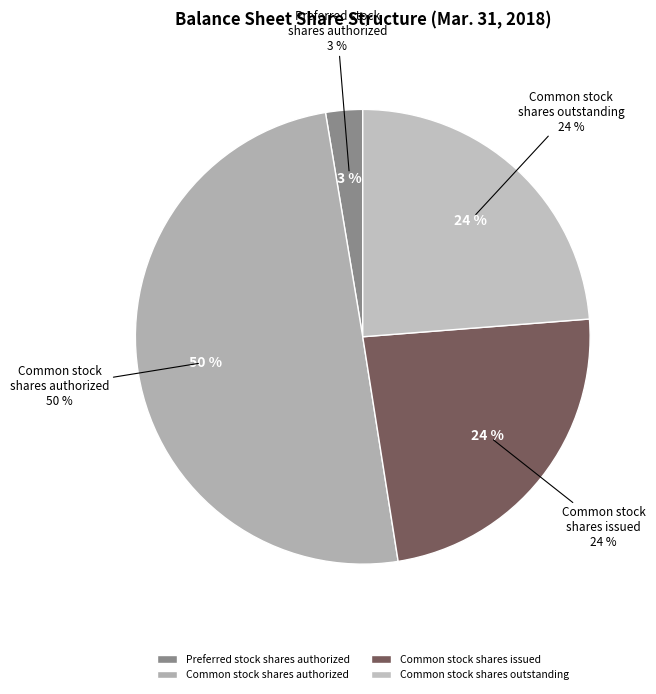

Is there any slice that represents more than half of the pie?

No